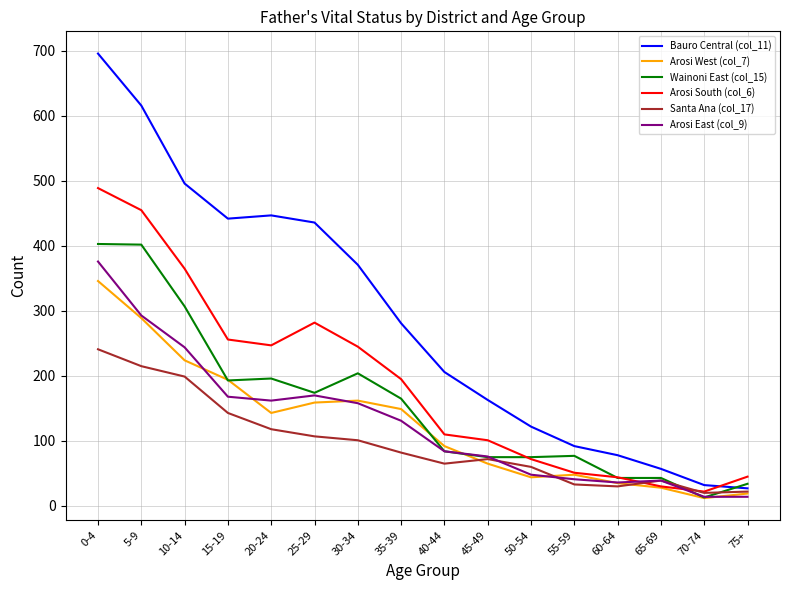

Is the value of Wainoni East (col_15) at 40-44 greater than the value of Santa Ana (col_17) at 25-29?

No